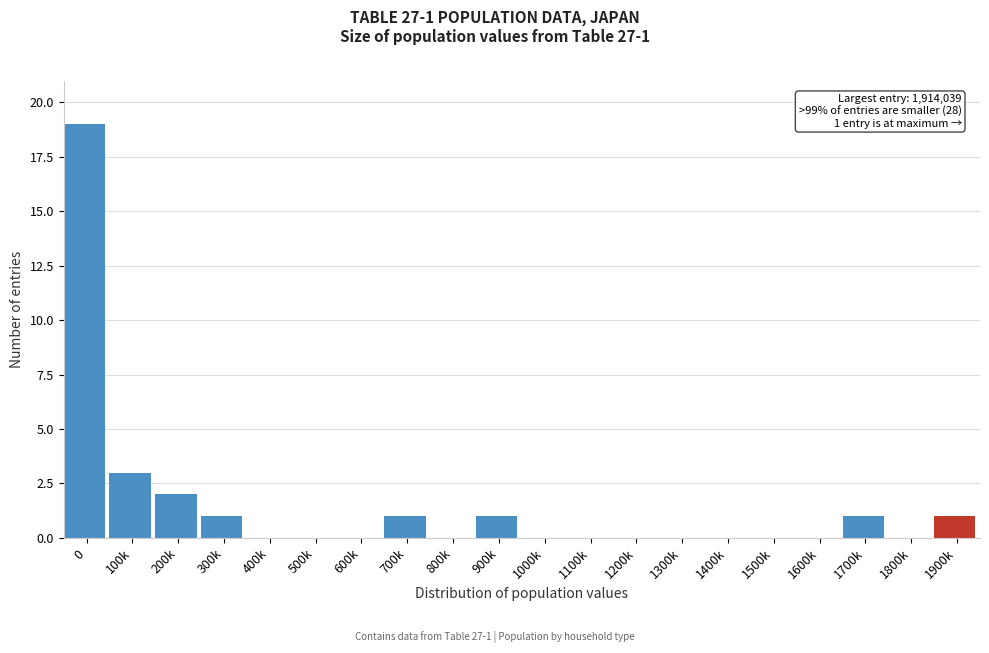

Reading left to right, what are all the values shown in this chart?

0=19	100k=3	200k=2	300k=1	400k=0	500k=0	600k=0	700k=1	800k=0	900k=1	1000k=0	1100k=0	1200k=0	1300k=0	1400k=0	1500k=0	1600k=0	1700k=1	1800k=0	1900k=1